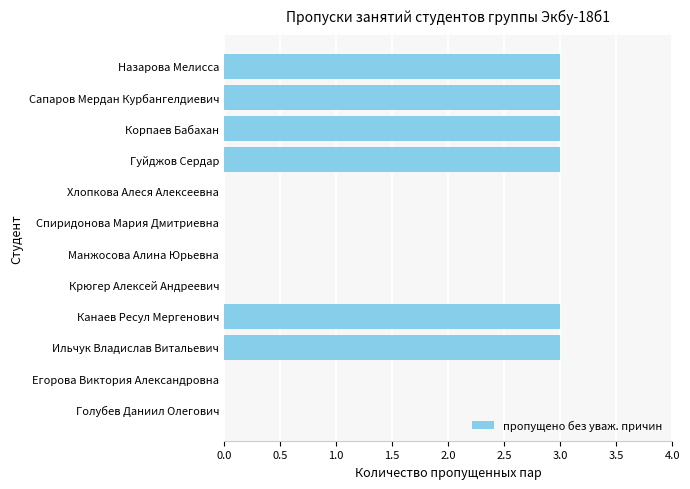

What is the greatest value displayed?

3